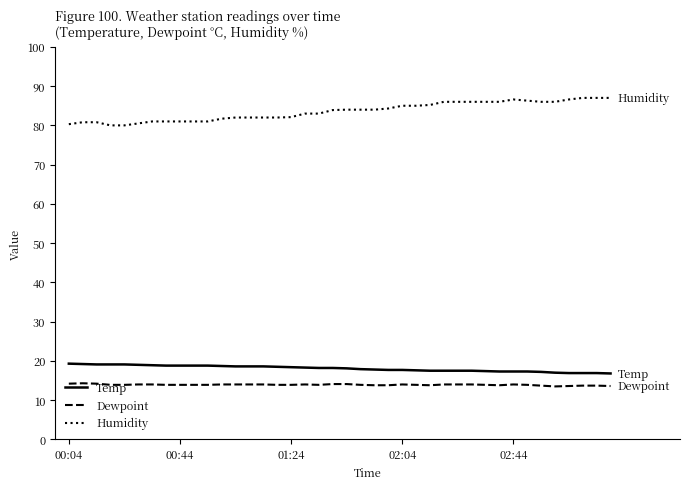

What is the difference between the maximum and minimum values in the Temp series?

2.5